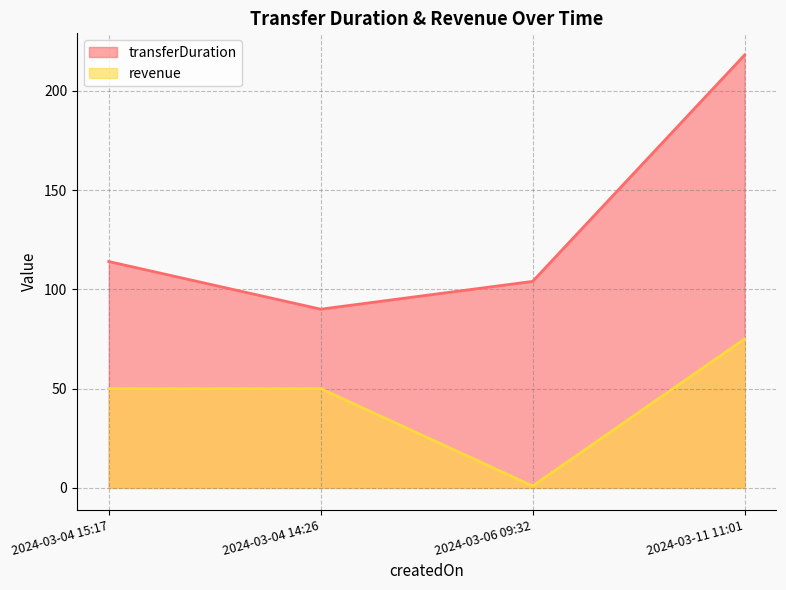

The value of transferDuration at 2024-03-04 15:17 is 37. True or false?

False